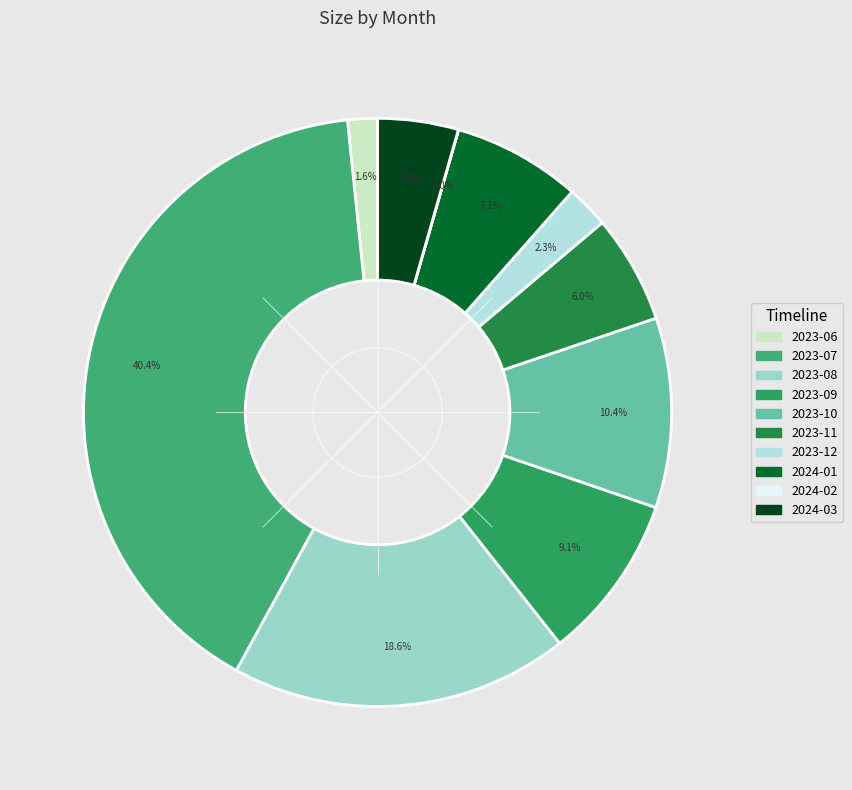

How many slices are in this pie chart?

10